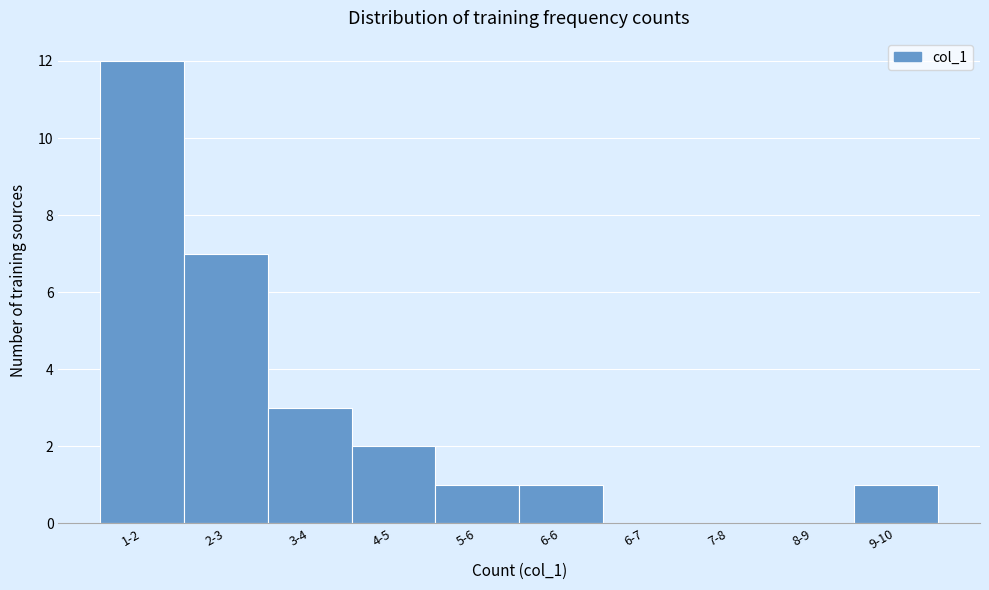

Reading right to left, extract all data points from this chart.

9-10=1	8-9=0	7-8=0	6-7=0	6-6=1	5-6=1	4-5=2	3-4=3	2-3=7	1-2=12